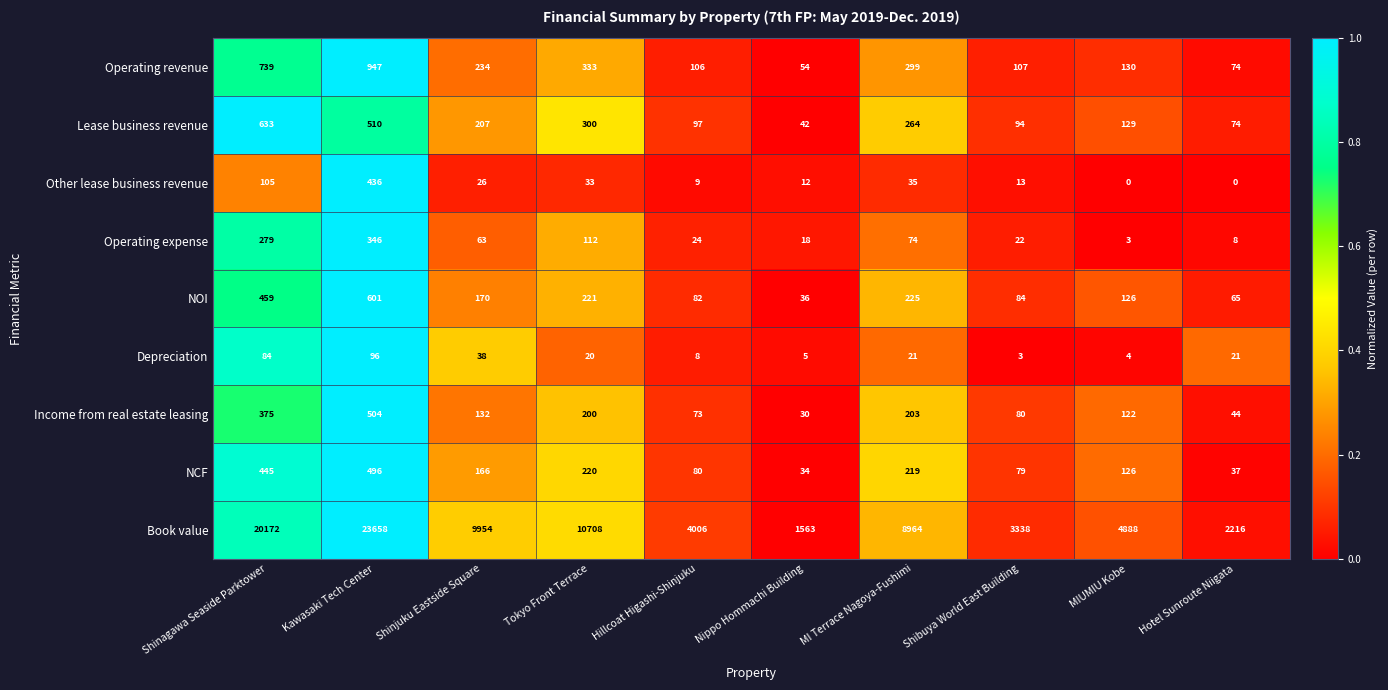

What is the sum of the Depreciation values at Shibuya World East Building and Hotel Sunroute Niigata?

24